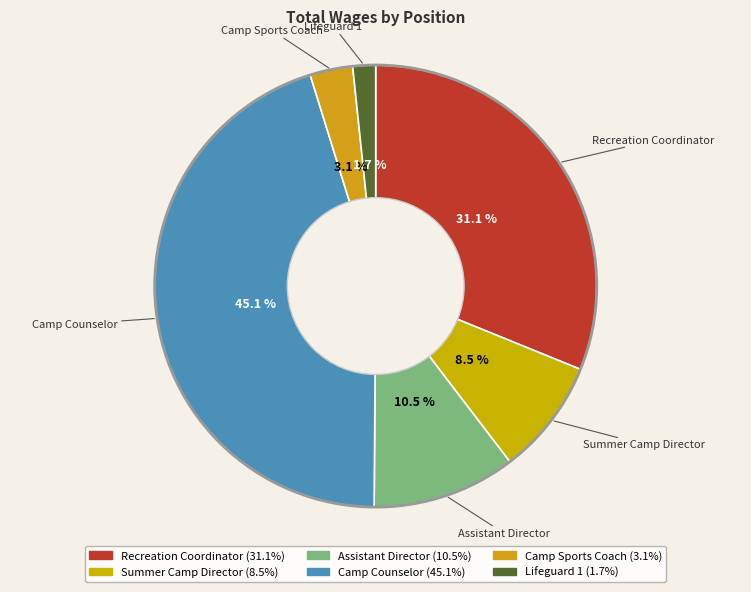

To the nearest percent, what is the difference between the largest and smallest slice percentages?

43%